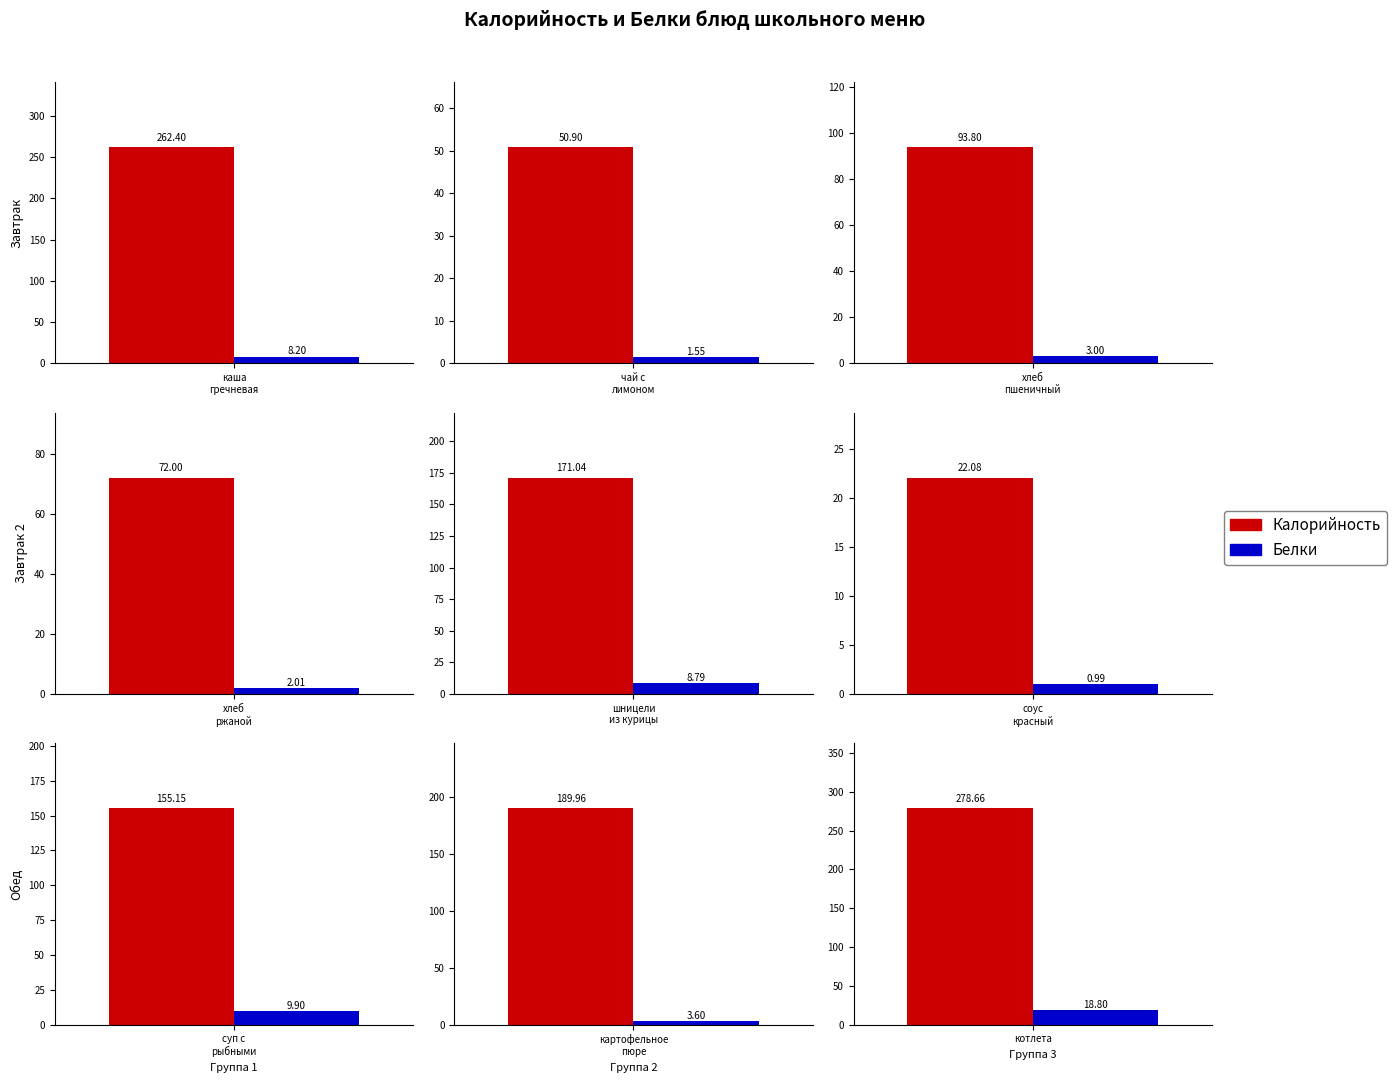

Is the value of Белки at шницели из курицы greater than the value of Калорийность at чай с лимоном?

No